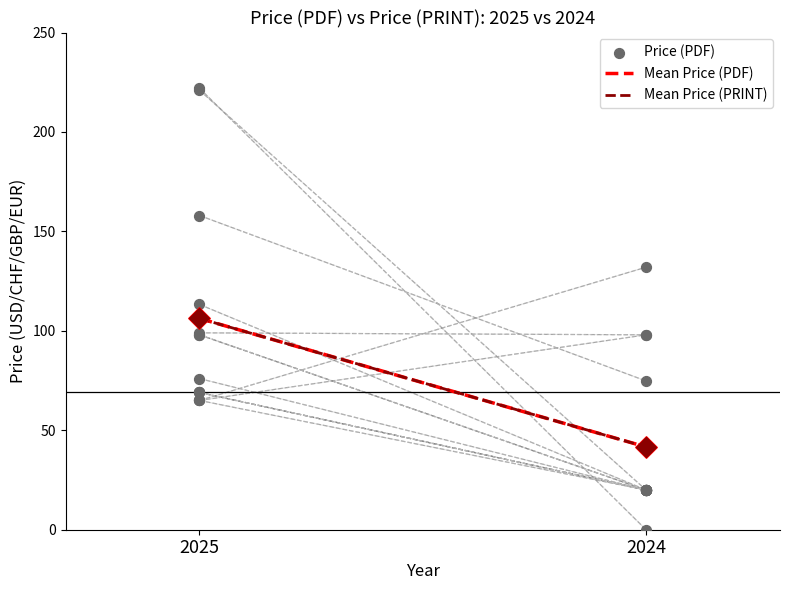

Is the value of Price (PRINT) at 2024 greater than the value of Price (PDF) at 30?

No